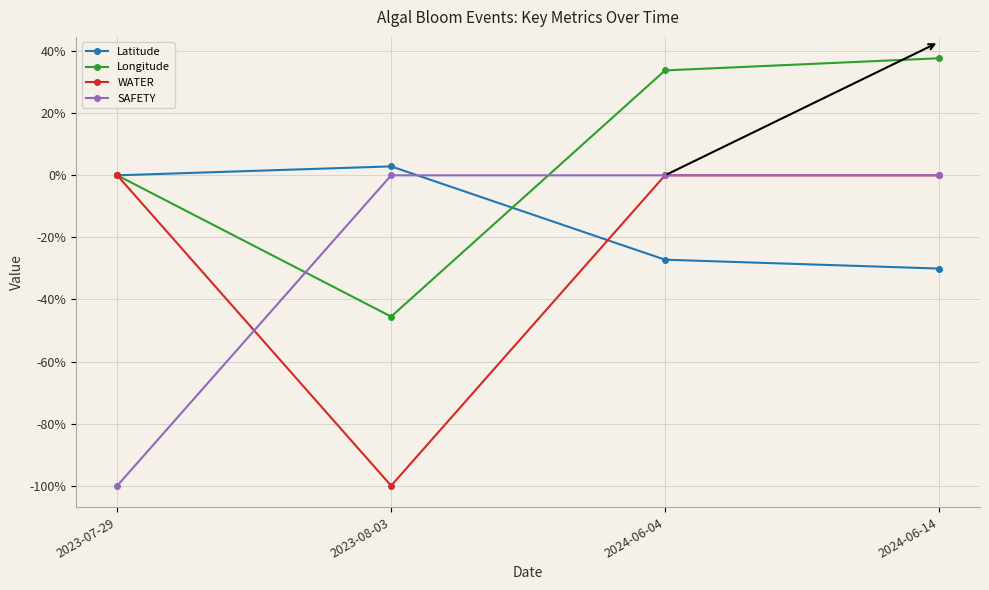

What is the total value across all series at 2024-06-04?

6.6